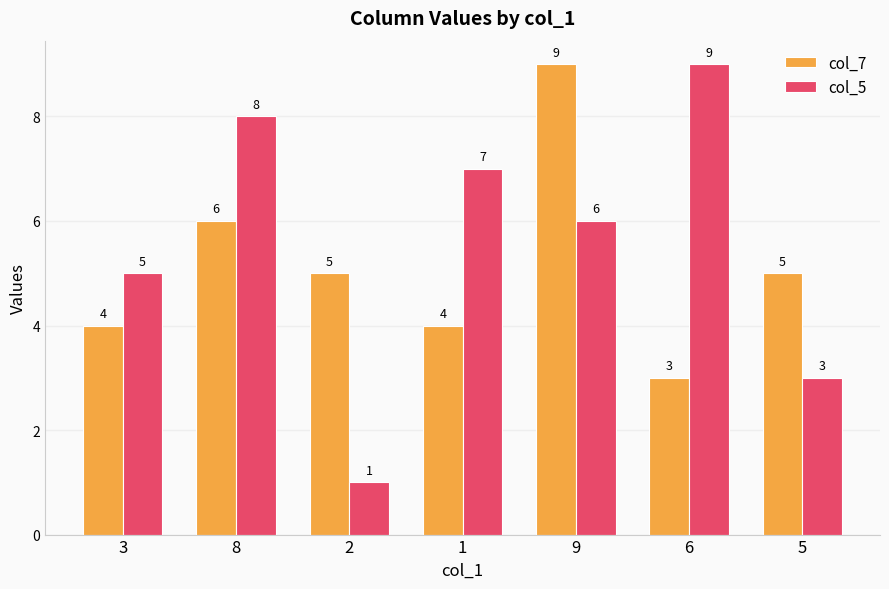

Reading right to left, what are all the values shown in this chart?

col_7: 5=5	6=3	9=9	1=4	2=5	8=6	3=4
col_5: 5=3	6=9	9=6	1=7	2=1	8=8	3=5